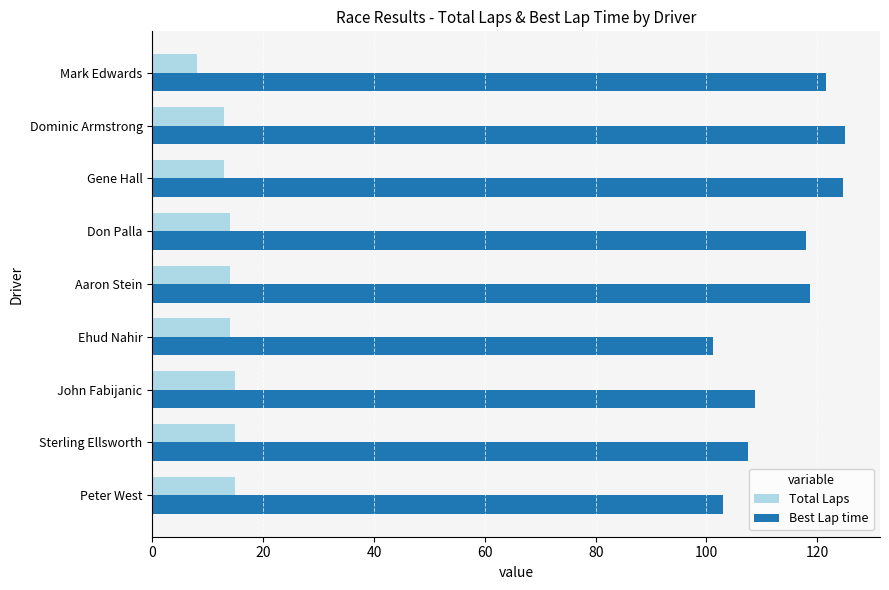

Which series has the largest total across all categories?

Best Lap time